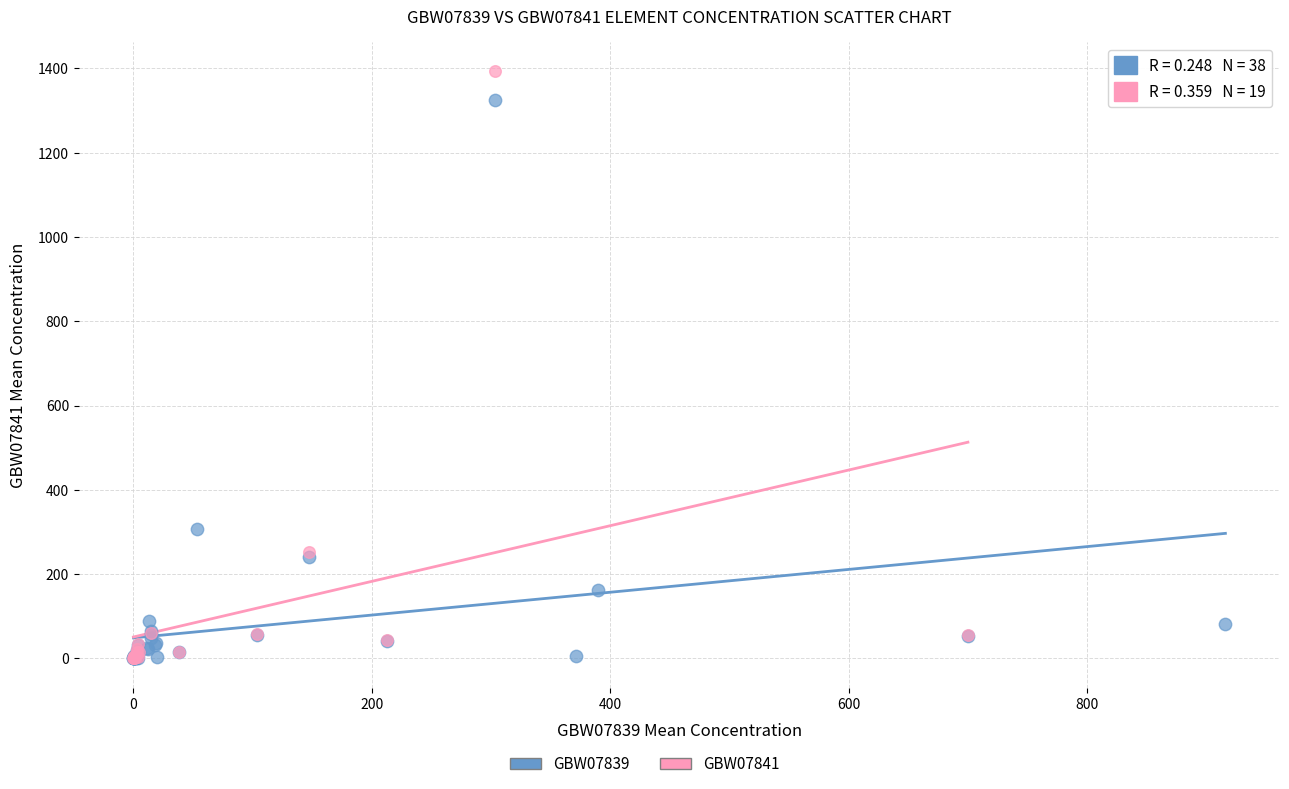

Which series contains the highest Y value?

GBW07841